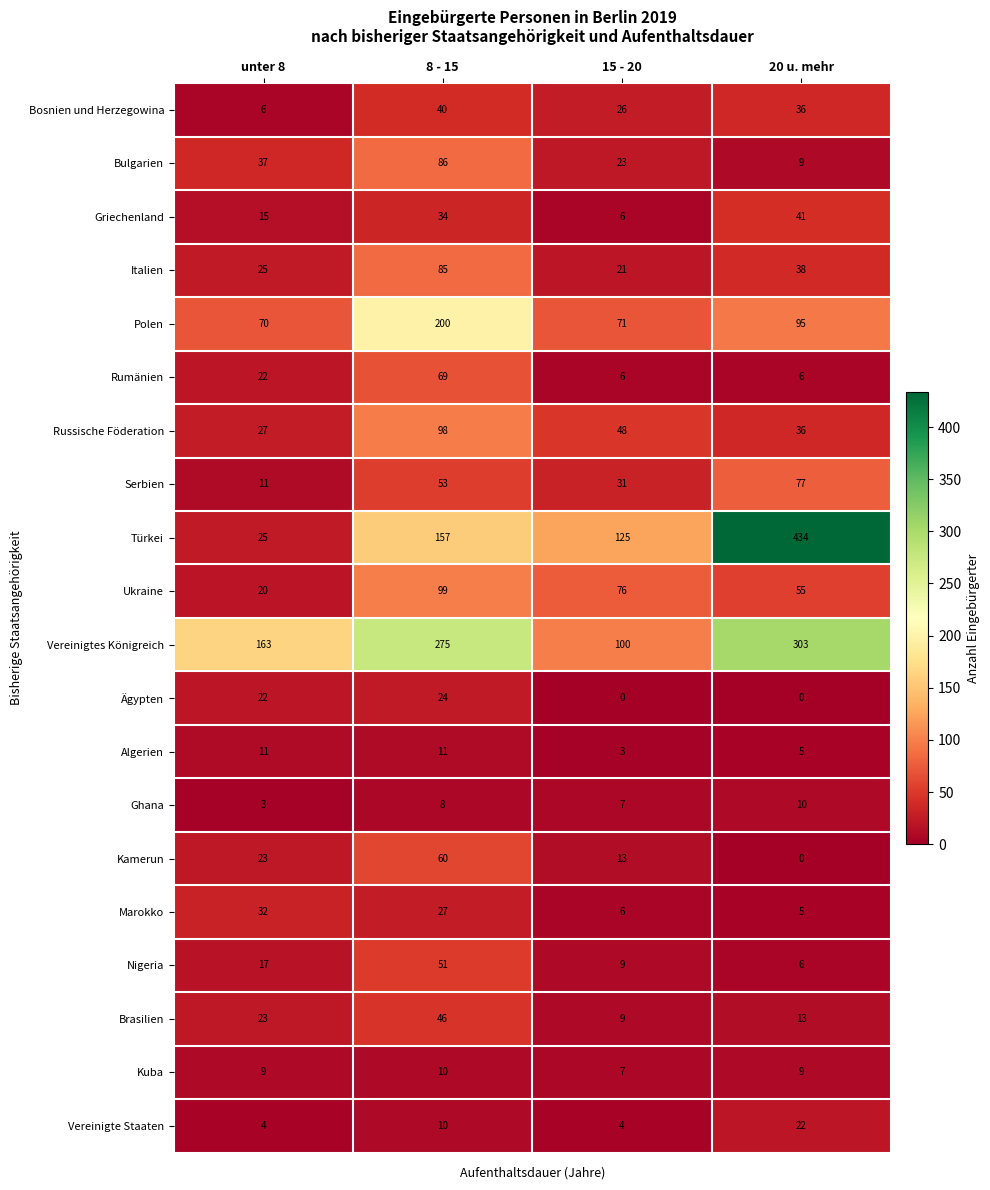

Is the value of Griechenland at 8 - 15 greater than the value of Türkei at 8 - 15?

No